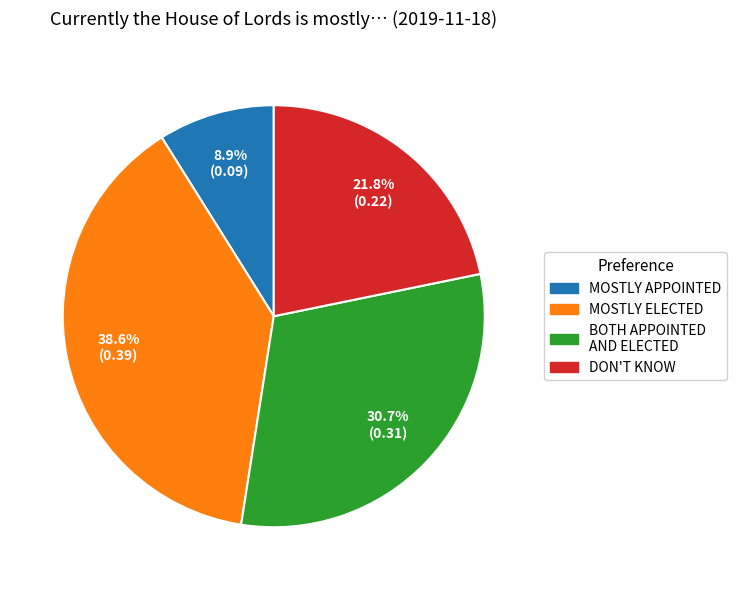

Is there any slice that represents more than half of the pie?

No